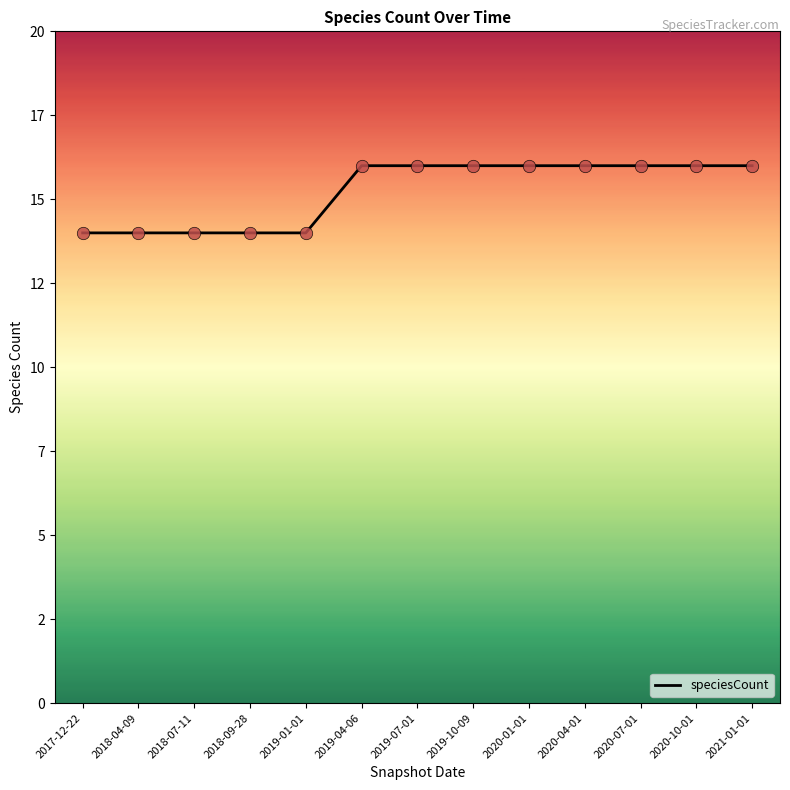

Between 2019-01-01 and 2018-04-09, which is larger?

2019-01-01